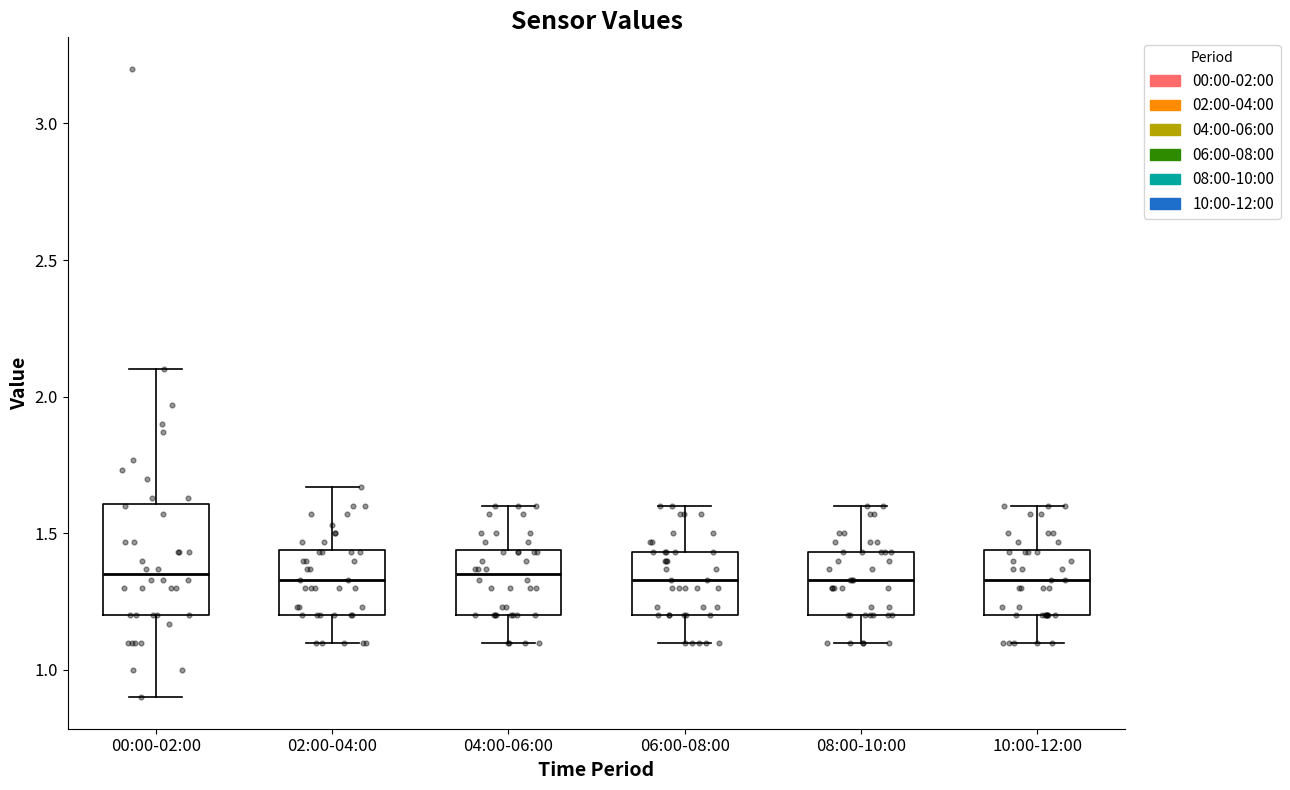

Reading left to right, transcribe this box plot: for each box, give where its median line is, the range the box spans, and where its two whiskers end, as read against the y-axis. The values are not printed on the chart, so give them approximately, as read against the axis.

00:00-02:00: median 1.35, box 1.20 to 1.60, whiskers 0.90 to 2.10
02:00-04:00: median 1.35, box 1.20 to 1.45, whiskers 1.10 to 1.65
04:00-06:00: median 1.35, box 1.20 to 1.45, whiskers 1.10 to 1.60
06:00-08:00: median 1.35, box 1.20 to 1.45, whiskers 1.10 to 1.60
08:00-10:00: median 1.35, box 1.20 to 1.45, whiskers 1.10 to 1.60
10:00-12:00: median 1.35, box 1.20 to 1.45, whiskers 1.10 to 1.60